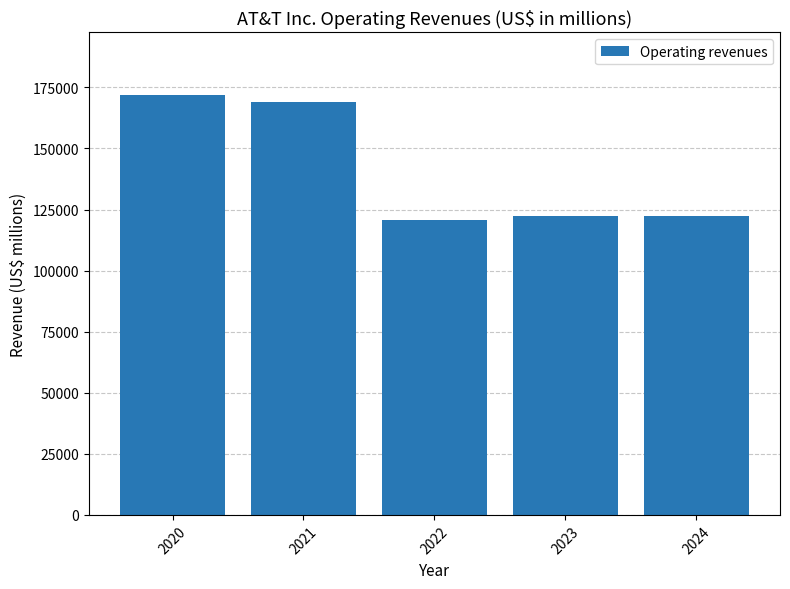

What is the change in value from 2022 to 2023?

+1687